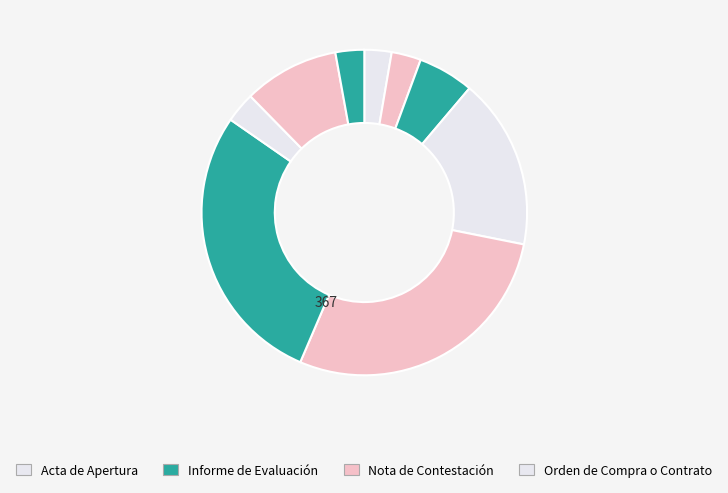

Count the number of slices in the pie.

9